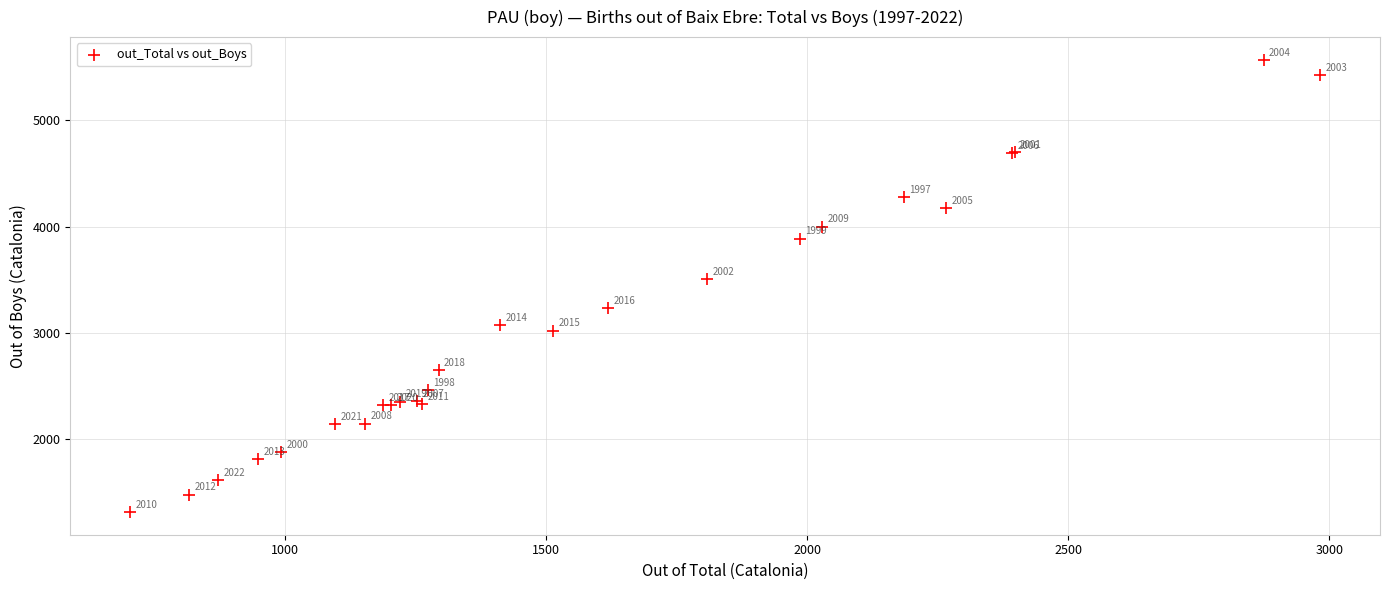

What Y value in the scatter plot is closest to 3442?

3503